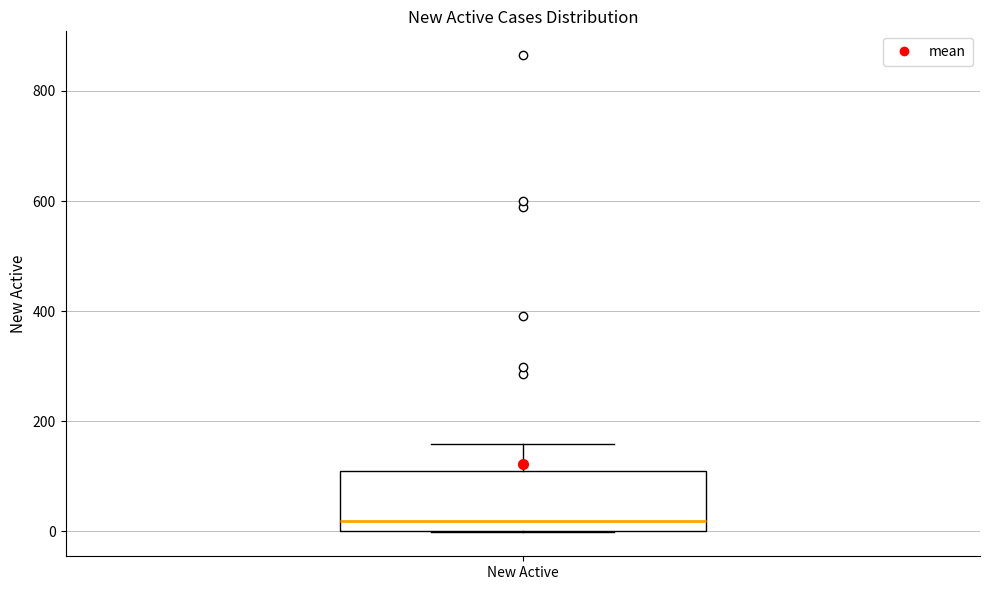

Read this box plot against the y-axis: the position of the median line, the range covered by the box, and the ends of both whiskers. The values are not printed on the chart, so give them approximately, as read against the axis.

median 20, box 0 to 100, whiskers 0 to 160